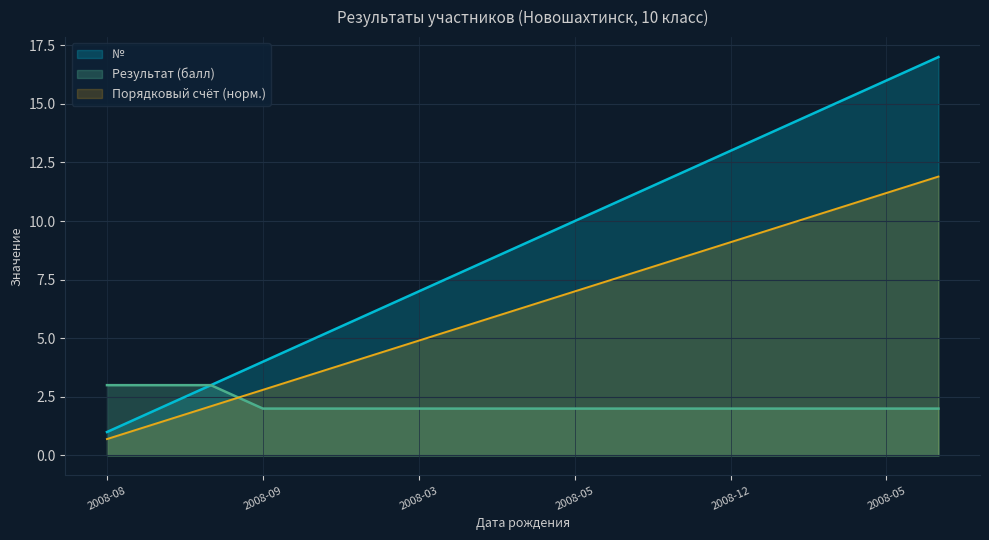

What is the spread (max minus min) of values at 2008-03-28?

5